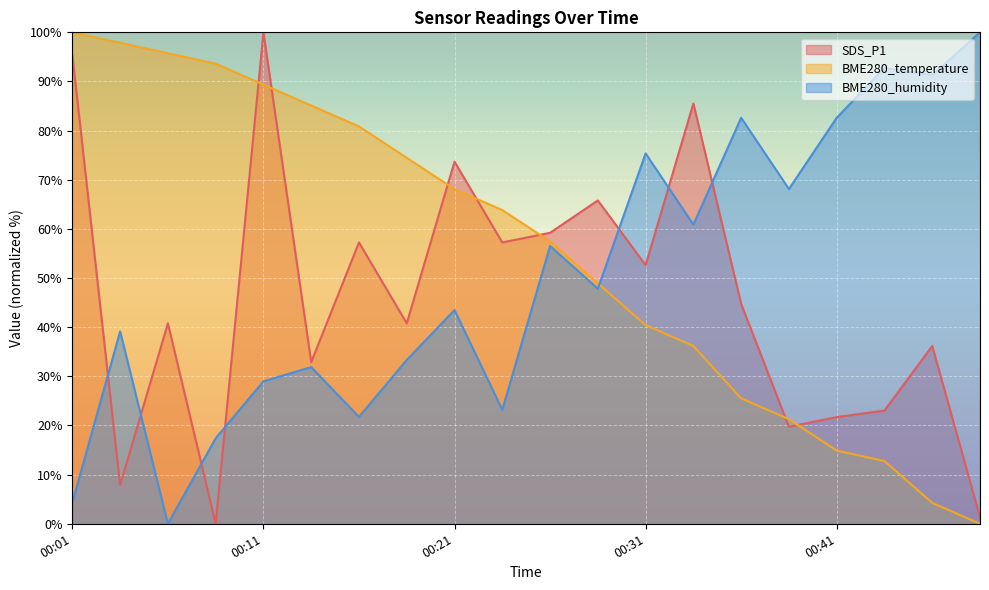

What are all the series names shown in the legend?

SDS_P1, BME280_temperature, BME280_humidity